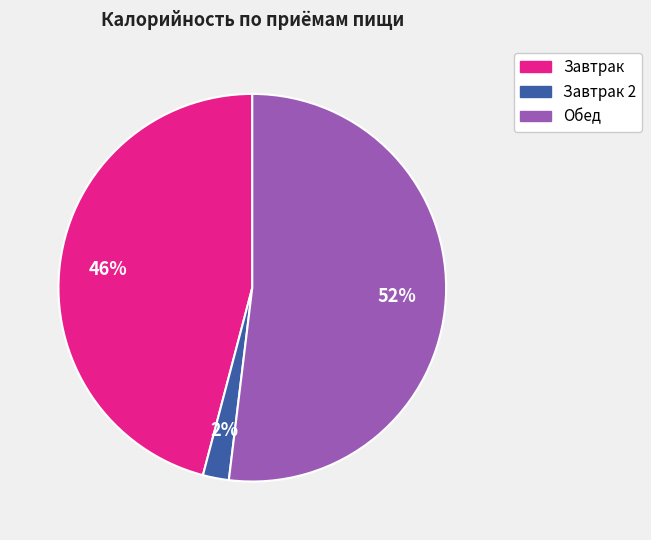

Is there any slice that represents more than half of the pie?

Yes